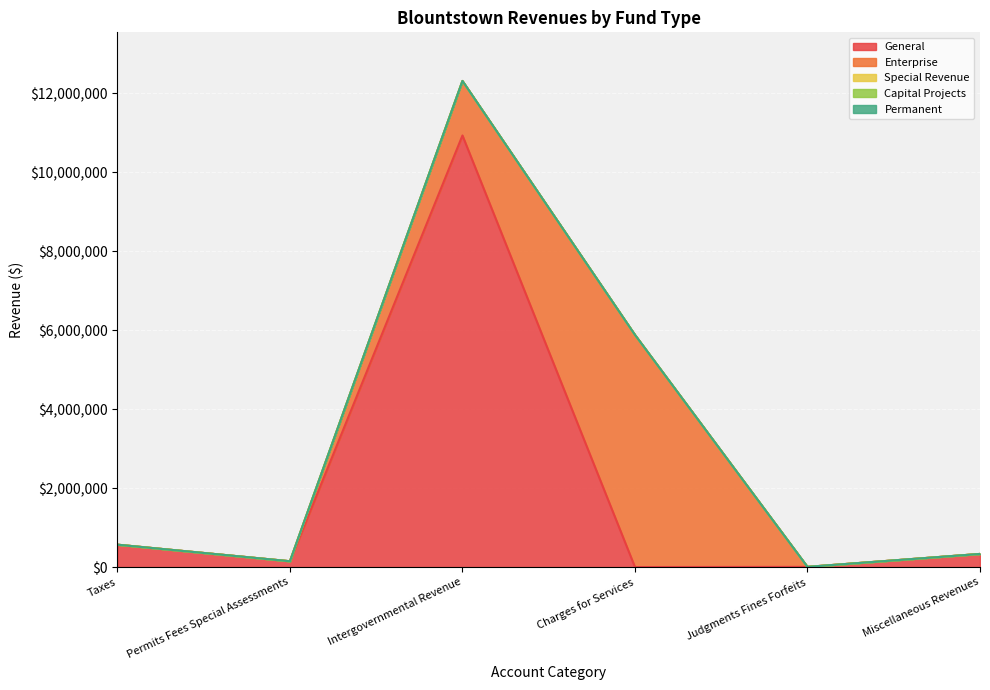

At how many categories does at least one series exceed -374054?

6